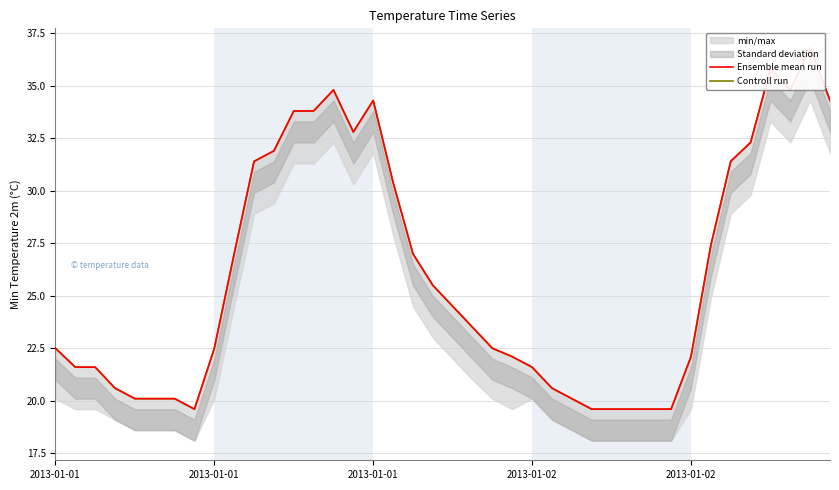

Which series has the largest total across all categories?

Ensemble mean run